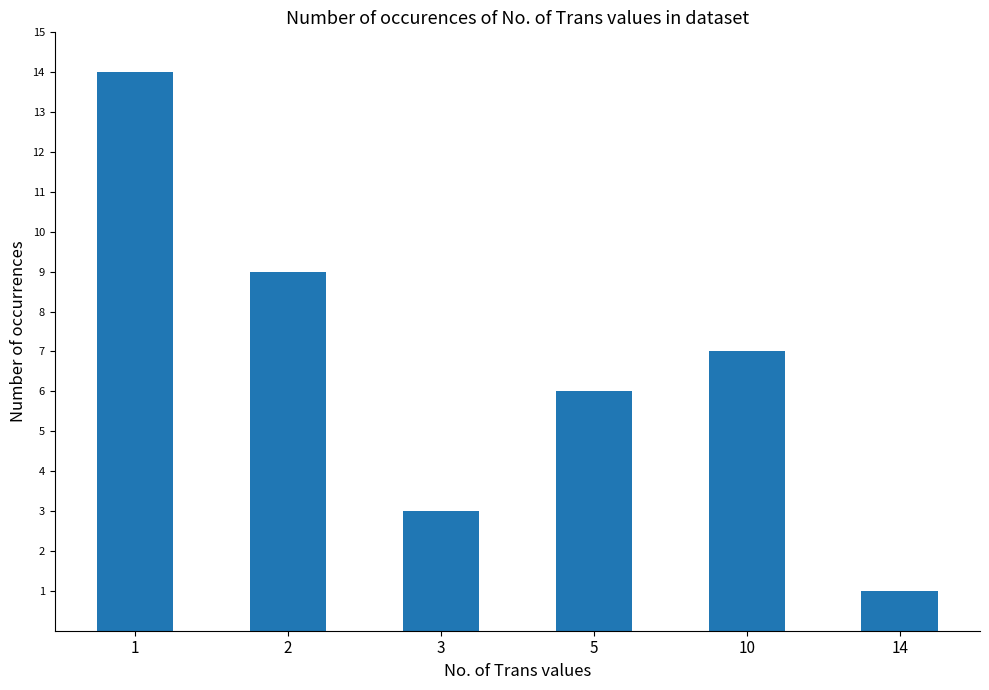

What is the sum of all values?

40